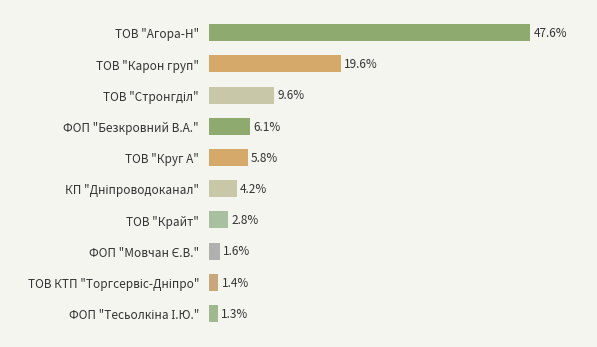

Between ТОВ "Крайт" and ТОВ "Круг А", which is larger?

ТОВ "Круг А"